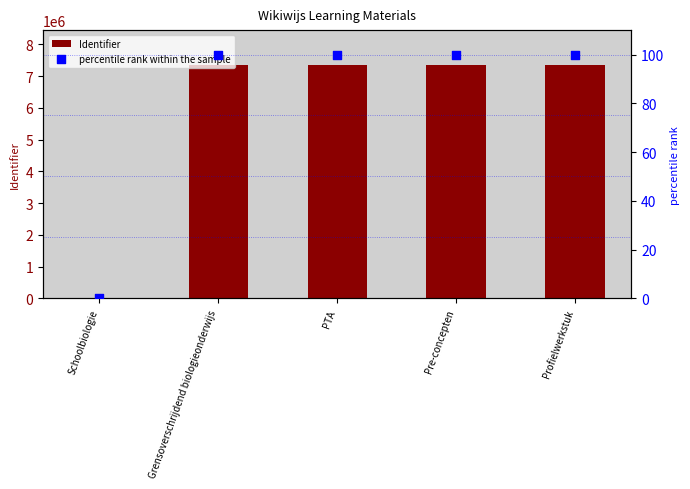

Which series has the largest total across all categories?

Identifier